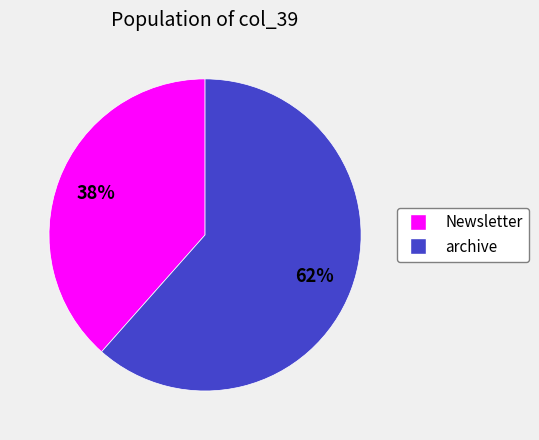

Does Newsletter represent more than half of the total?

No